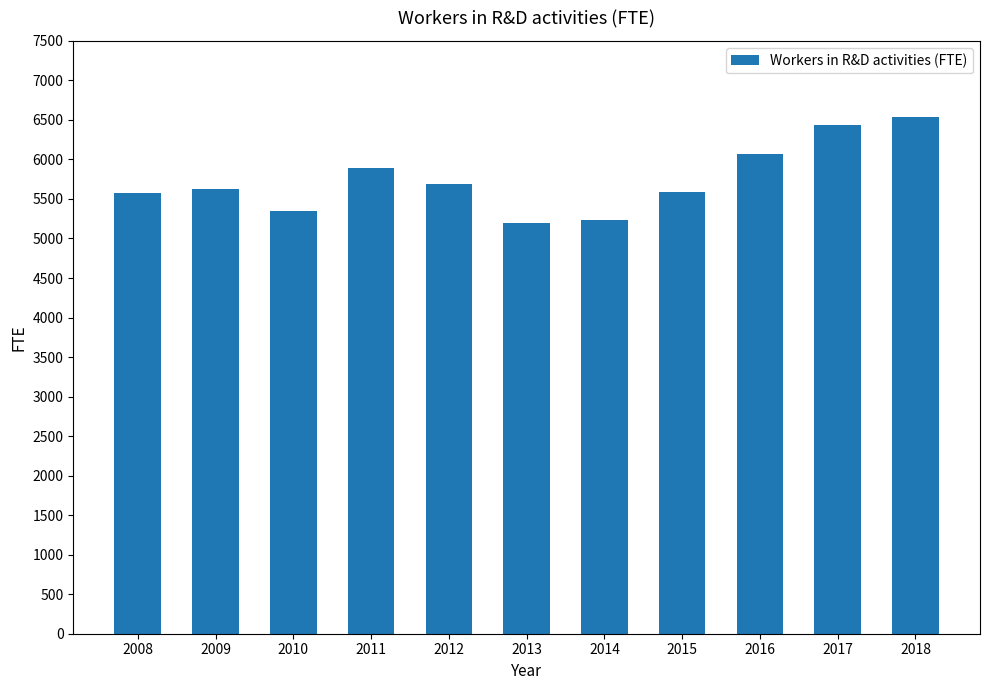

What is the change in value from 2014 to 2016?

+833